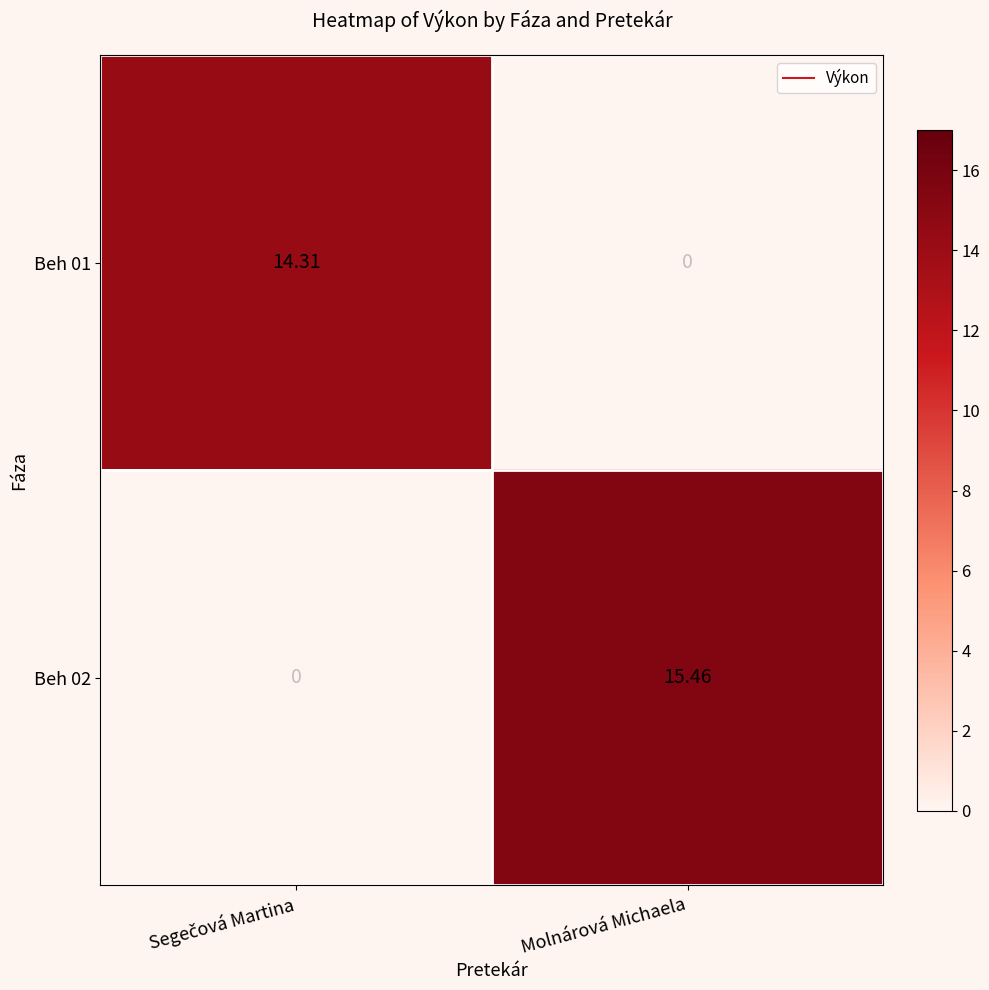

Which category has the highest value across all series?

Molnárová Michaela